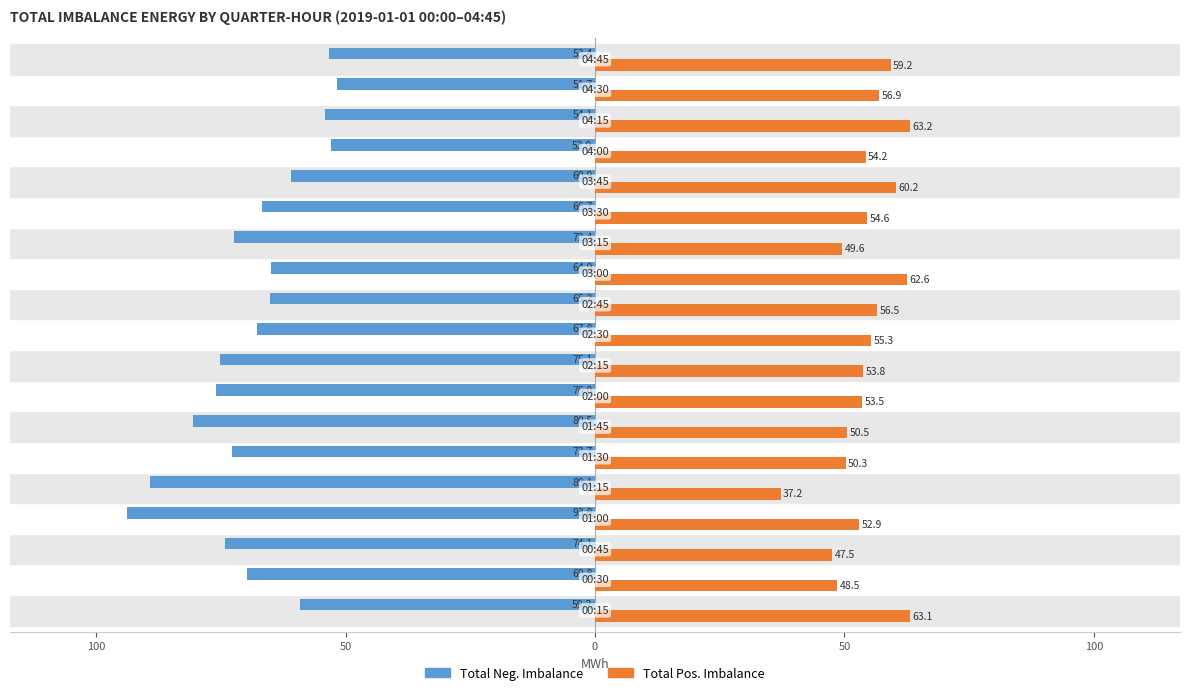

What is the minimum value for Total Pos. Imbalance?

37.2